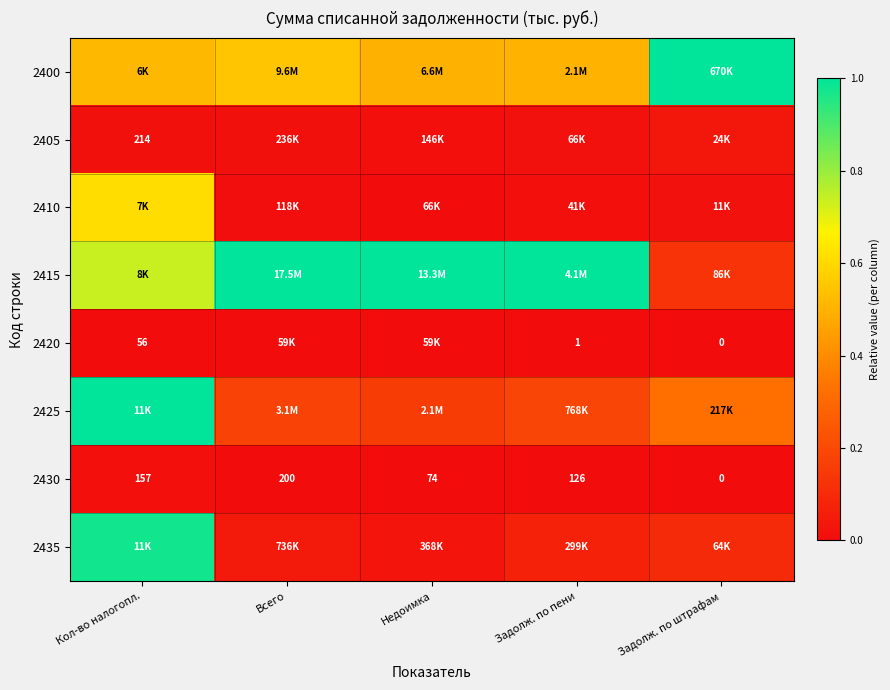

Which category has the lowest value in the 2430 series?

Задолж. по штрафам